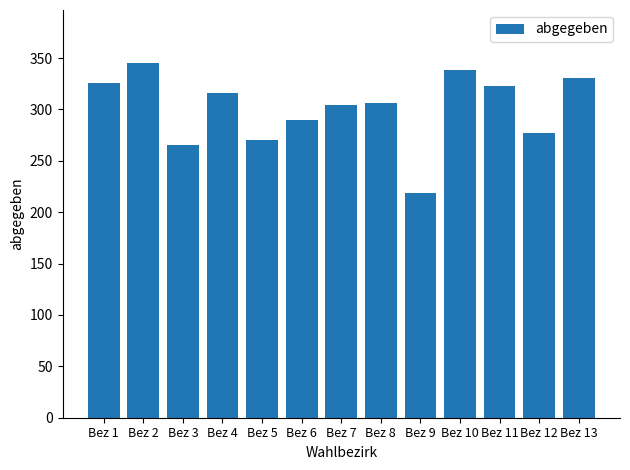

Which has a higher value, Bez 12 or Bez 10?

Bez 10